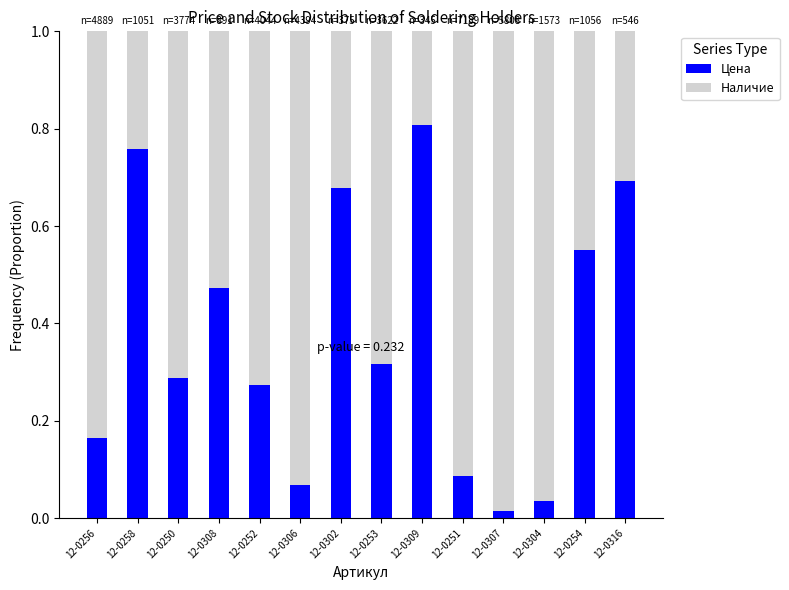

Which category has the highest value in the Цена series?

12-0309